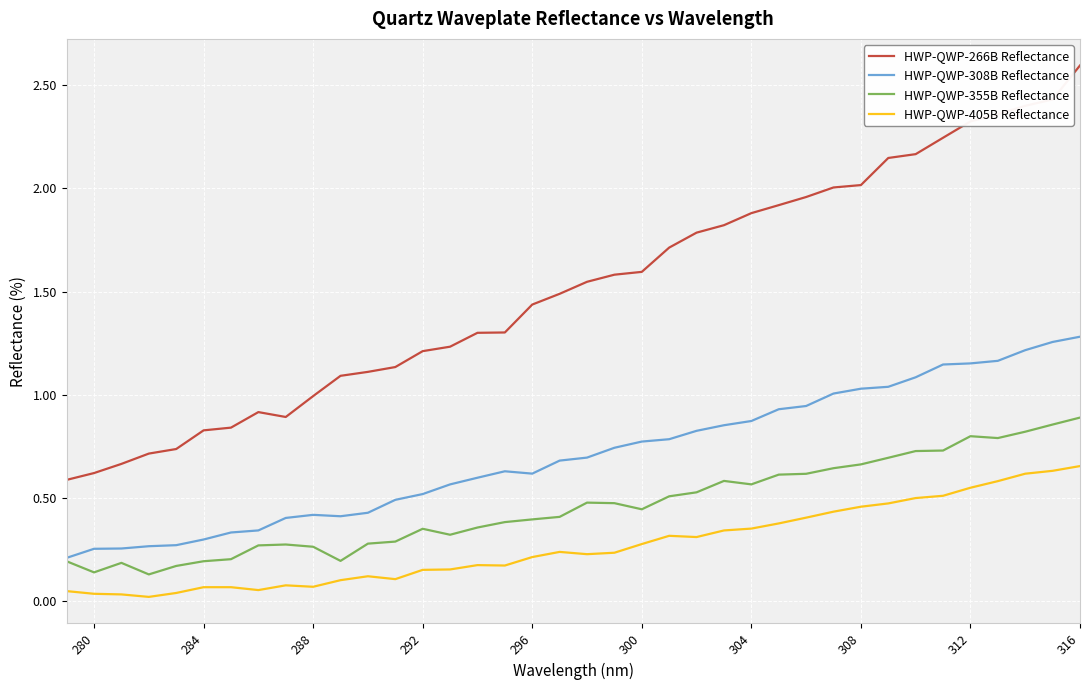

What is the sum of all HWP-QWP-266B Reflectance values?

57.6